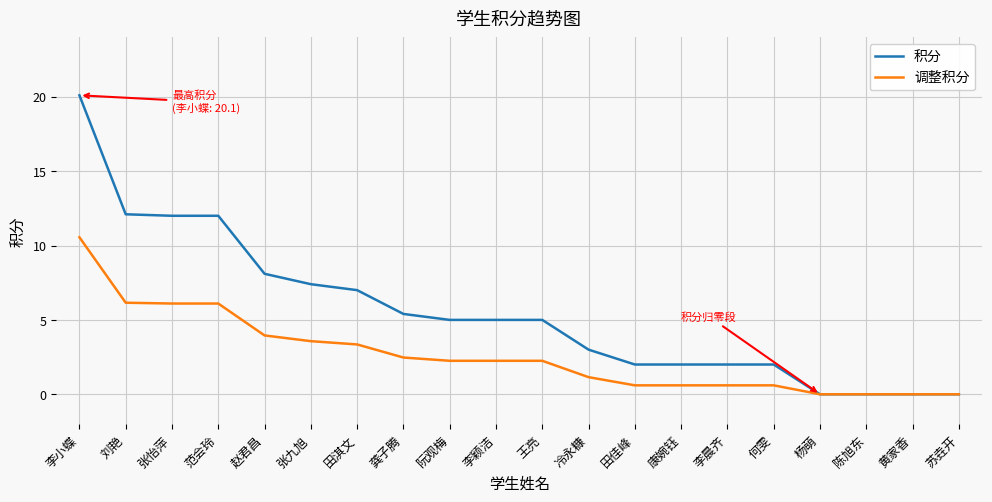

What position from the right is 阮观梅?

12